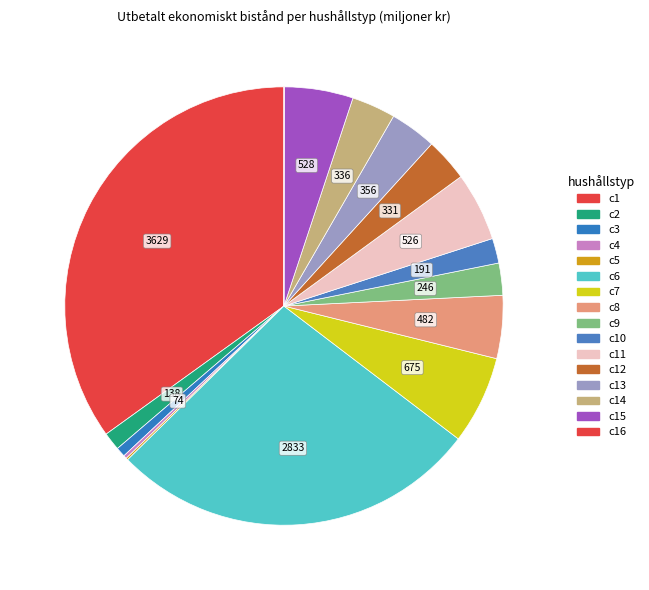

Does any single category account for the majority?

No